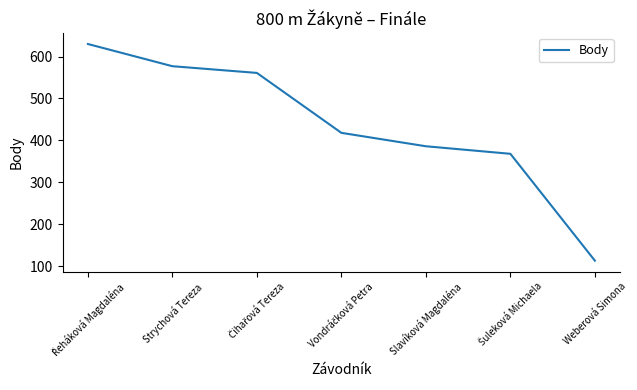

What is the difference between the maximum and minimum values?

517